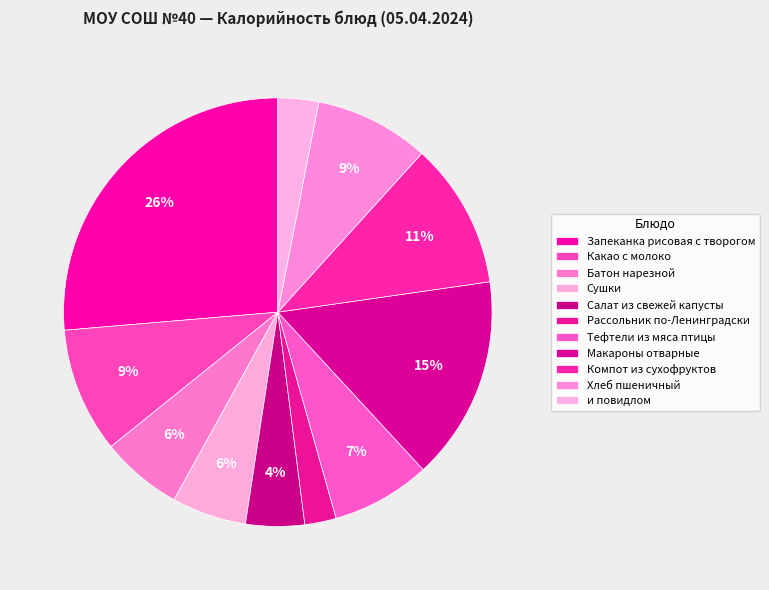

Rank the categories by value from highest to lowest.

Запеканка рисовая с творогом, Макароны отварные, Компот из сухофруктов, Какао с молоко, Хлеб пшеничный, Тефтели из мяса птицы, Батон нарезной, Сушки, Салат из свежей капусты, и повидлом, Рассольник по-Ленинградски